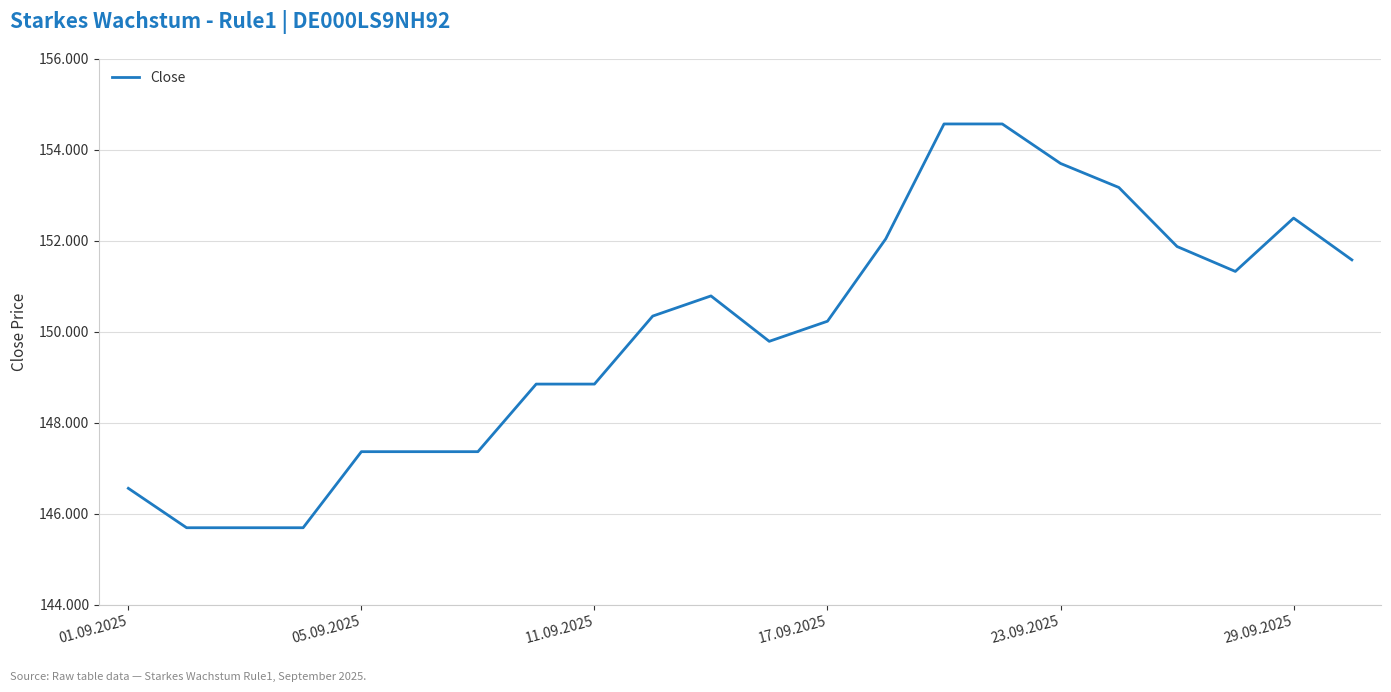

Is this an area chart (filled region under the line)?

No